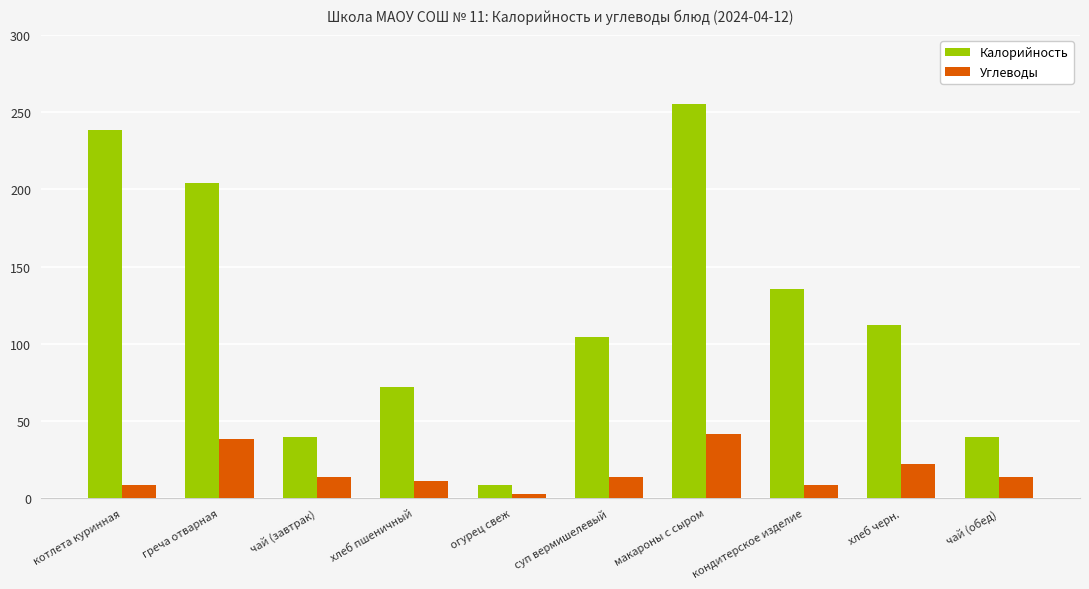

At which category is the sum across all series the highest?

макароны с сыром